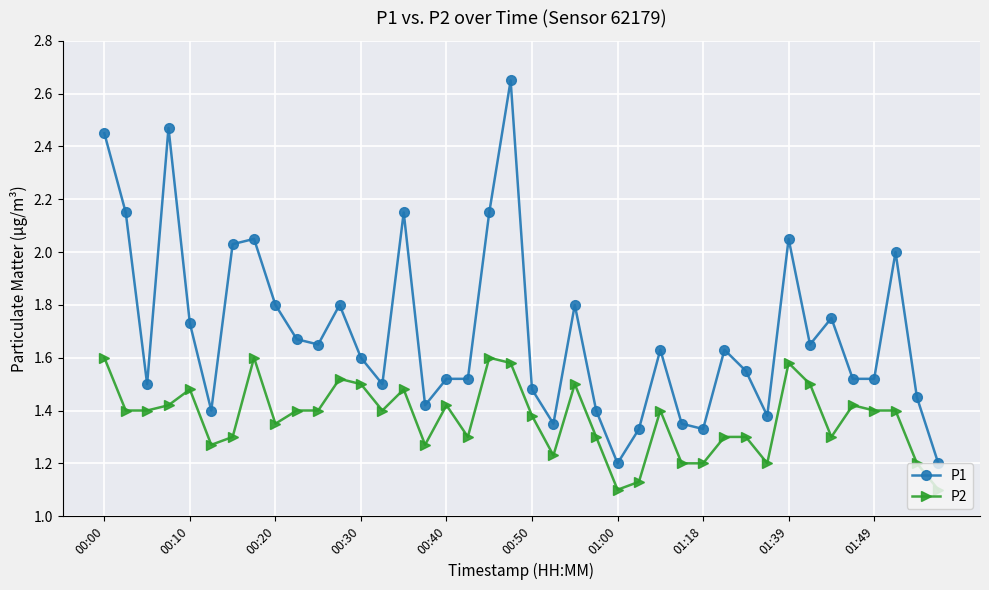

Which series has the largest range (max minus min)?

P1